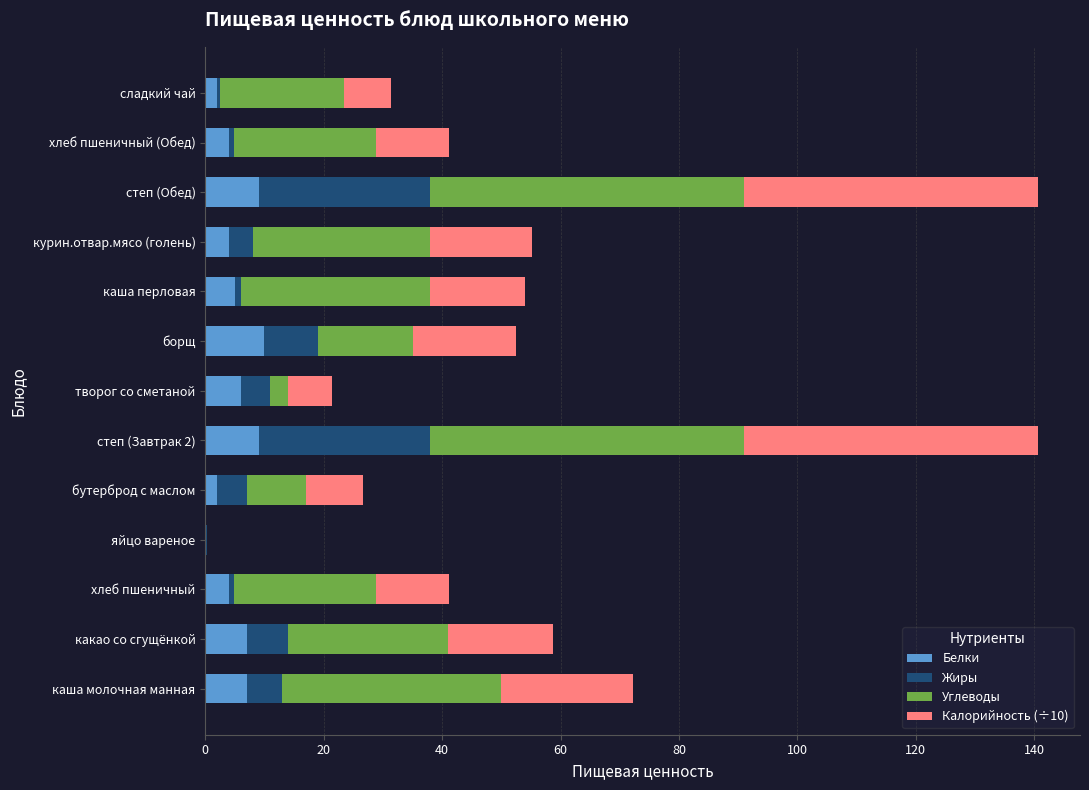

What is the maximum value for Белки?

10.0